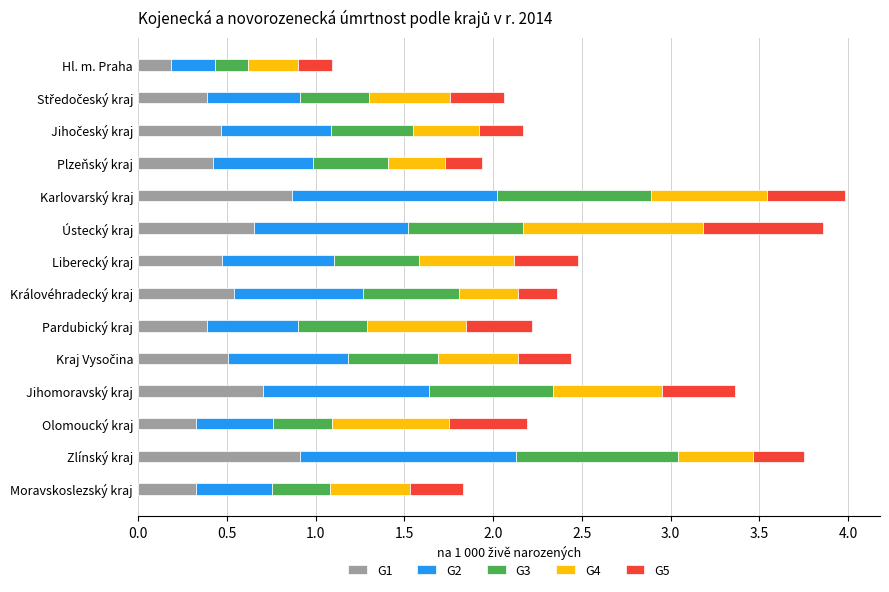

What is the total value across all series at Pardubický kraj?

2.2